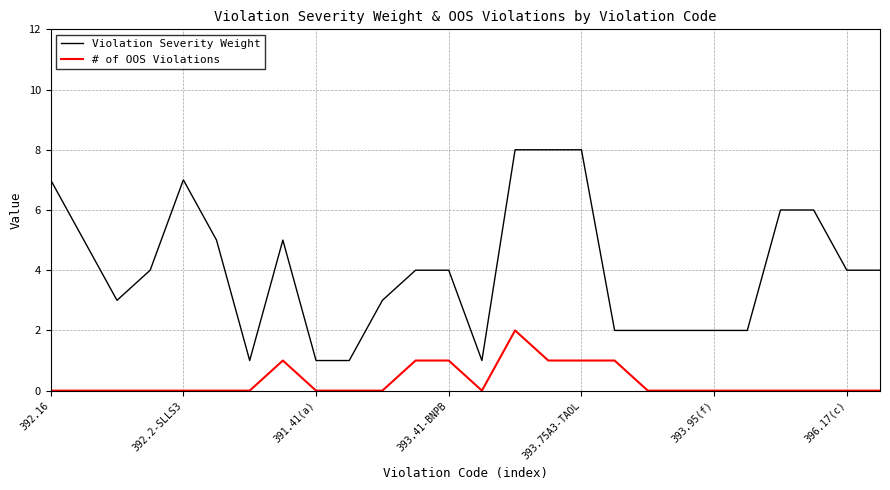

Which series has the largest total across all categories?

Violation Severity Weight